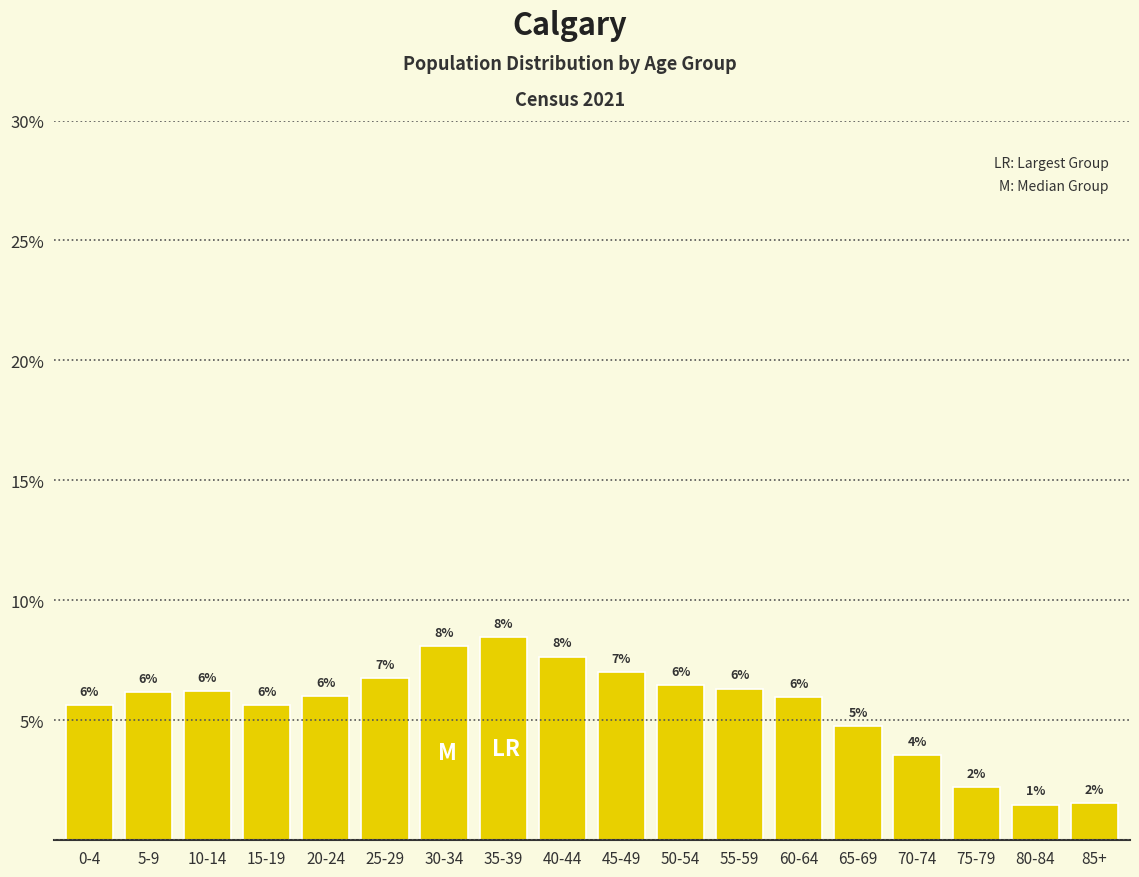

What is the change in value from 35-39 to 50-54?

-2.0